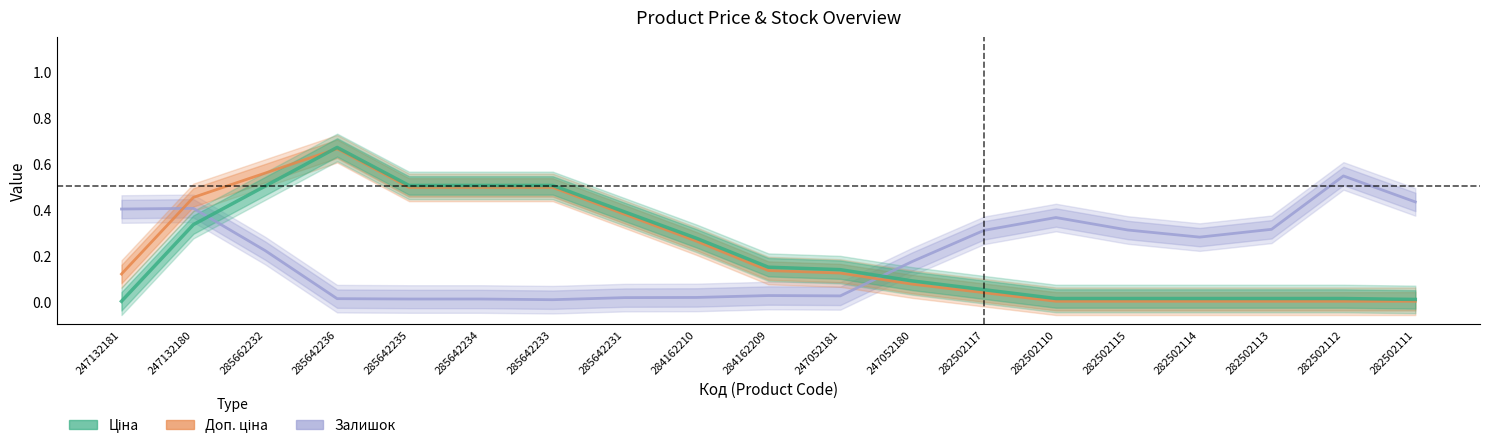

What is the value of the Доп. ціна point at the 10th from the left?

0.1